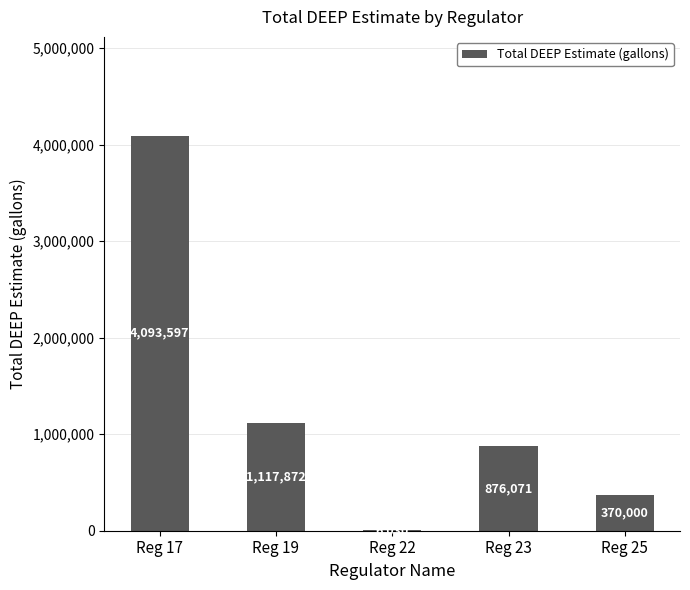

Reading right to left, transcribe all the data shown in this chart.

Reg 25=370000	Reg 23=876071	Reg 22=6030	Reg 19=1117872	Reg 17=4093597